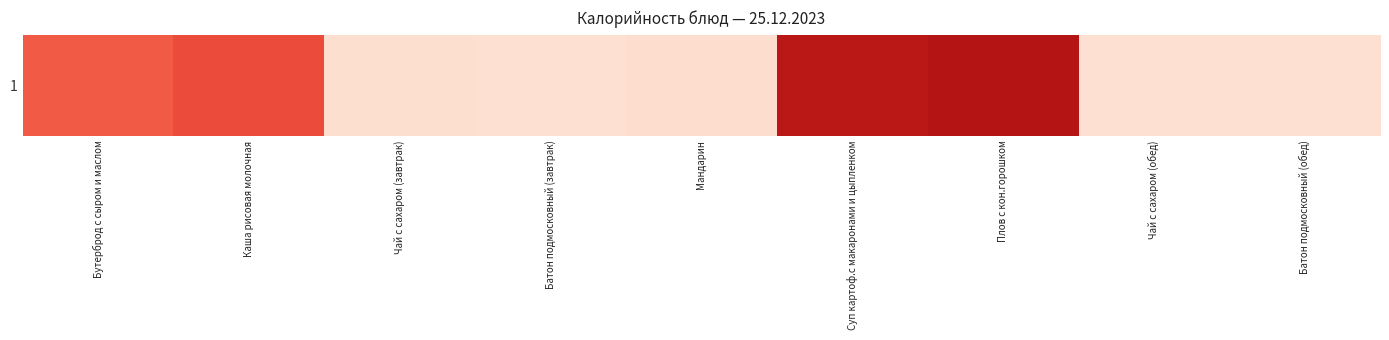

Rank the categories by value from lowest to highest.

Батон подмосковный (завтрак), Батон подмосковный (обед), Чай с сахаром (обед), Чай с сахаром (завтрак), Мандарин, Бутерброд с сыром и маслом, Каша рисовая молочная, Суп картоф.с макаронами и цыпленком, Плов с кон.горошком